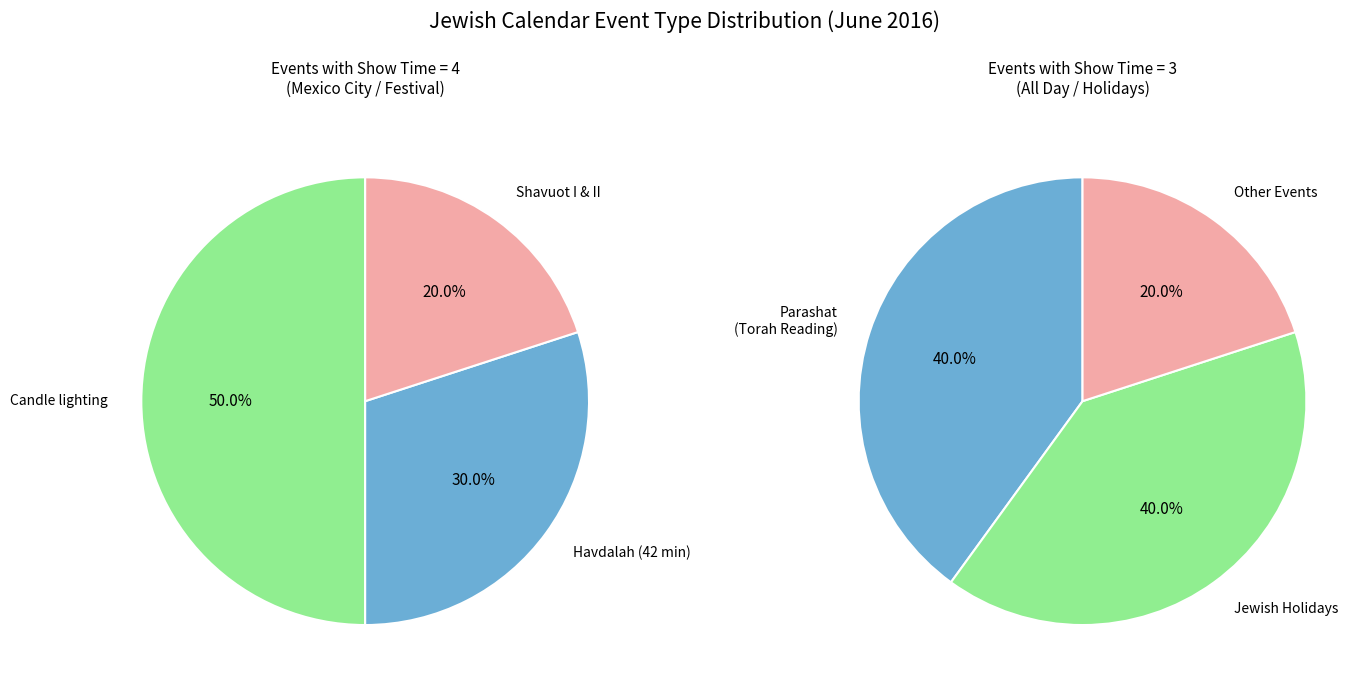

True or false: 1 accounts for 1% of the total.

False